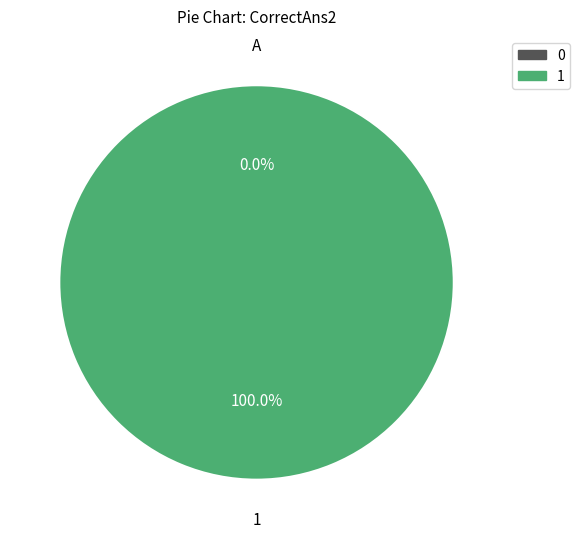

How many slices are in this pie chart?

2